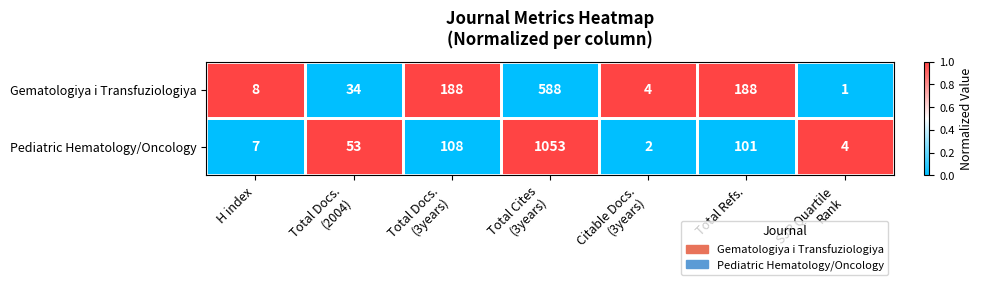

True or false: Gematologiya i Transfuziologiya has a value of 11 at H index.

False